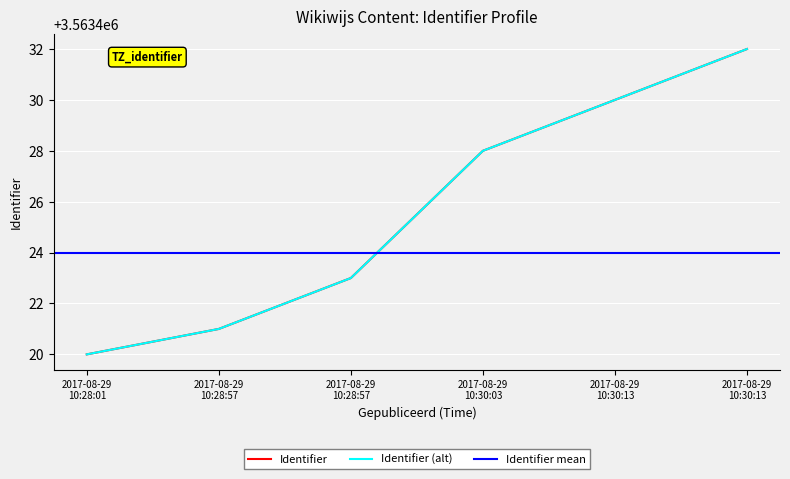

True or false: Identifier and Identifier_smooth intersect in this chart.

False